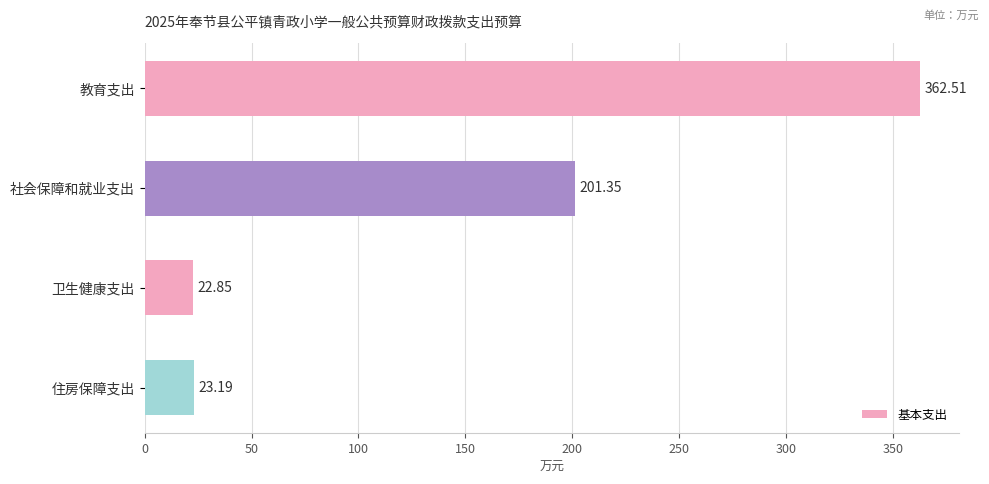

Rank the categories by value from highest to lowest.

教育支出, 社会保障和就业支出, 住房保障支出, 卫生健康支出